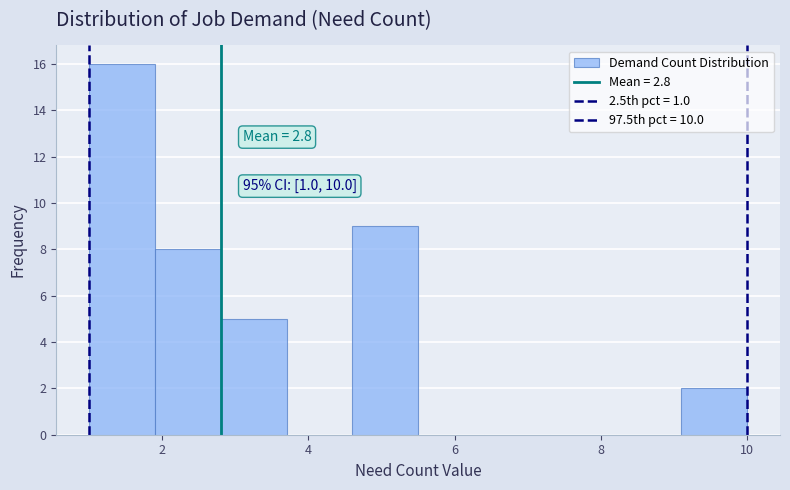

Which range on the x-axis has the tallest bar?

1.0 to 1.9